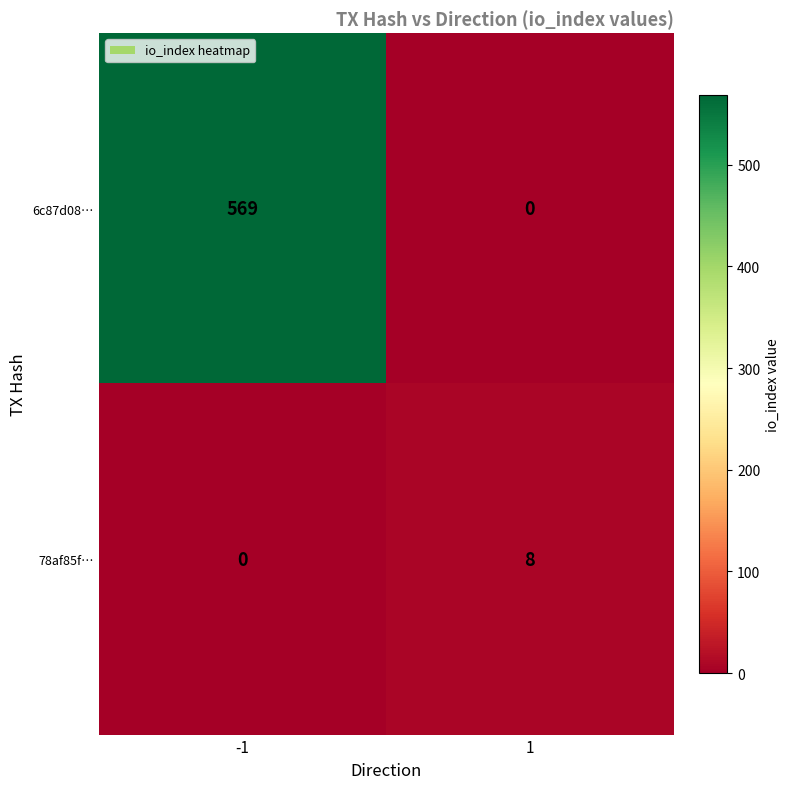

The value of 6c87d08… at -1 is 569. True or false?

True